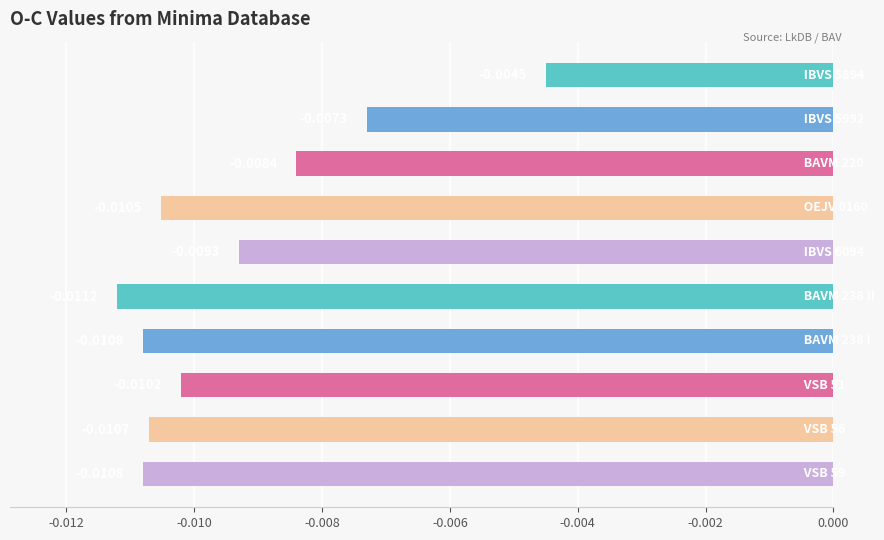

How many categories are shown in the chart?

10